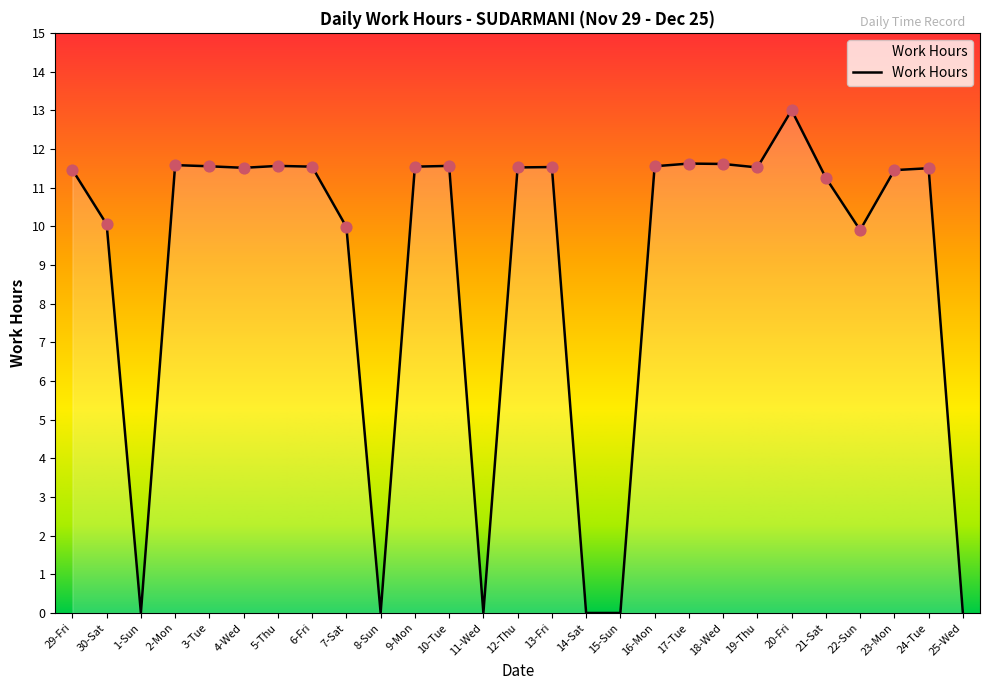

What is the change in value from 9-Mon to 22-Sun?

-1.6